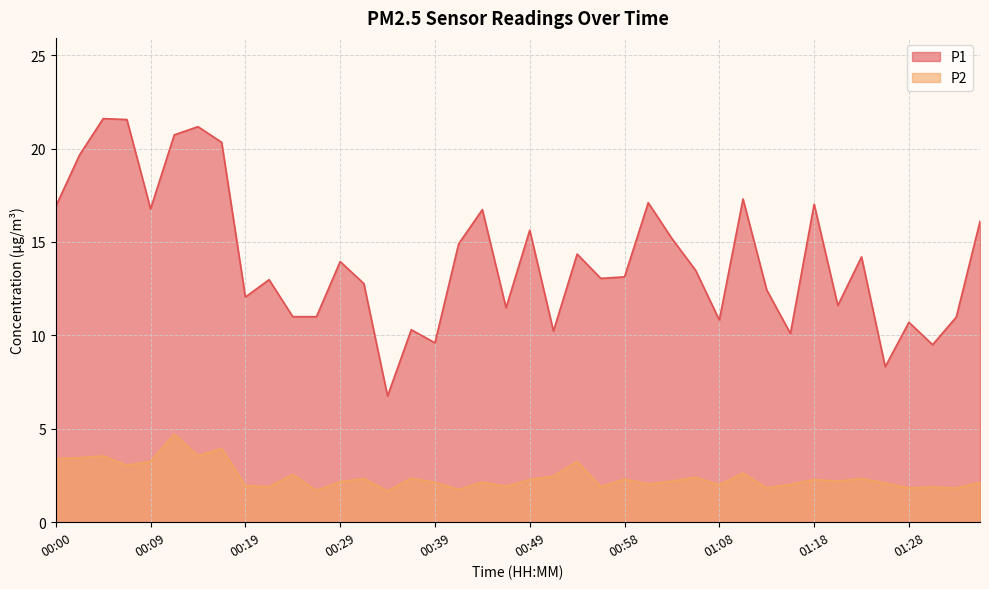

How many data points in P1 are less than 13?

18